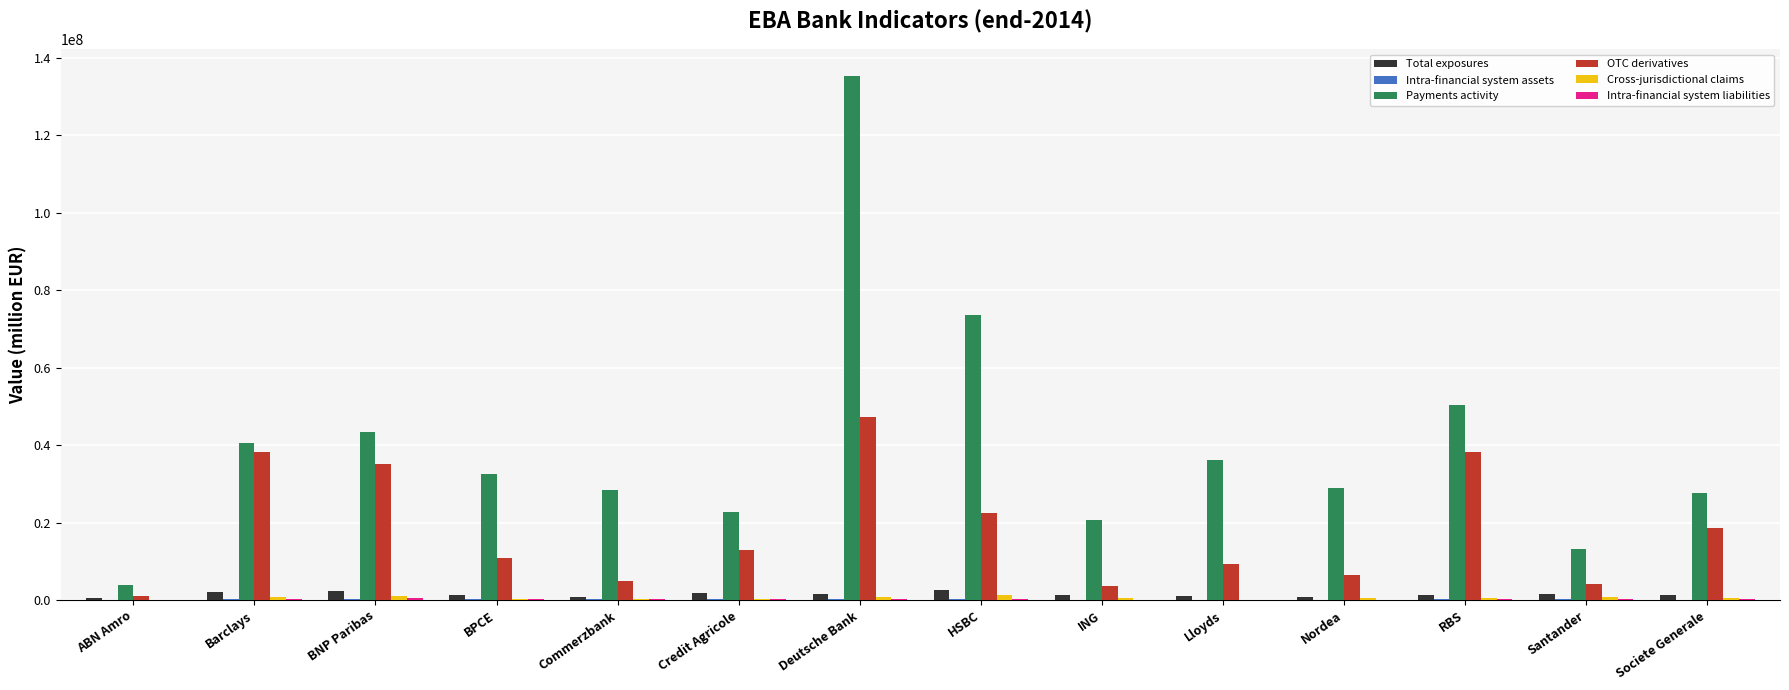

The Payments activity series shows 12777532.1 at ING. True or false?

False